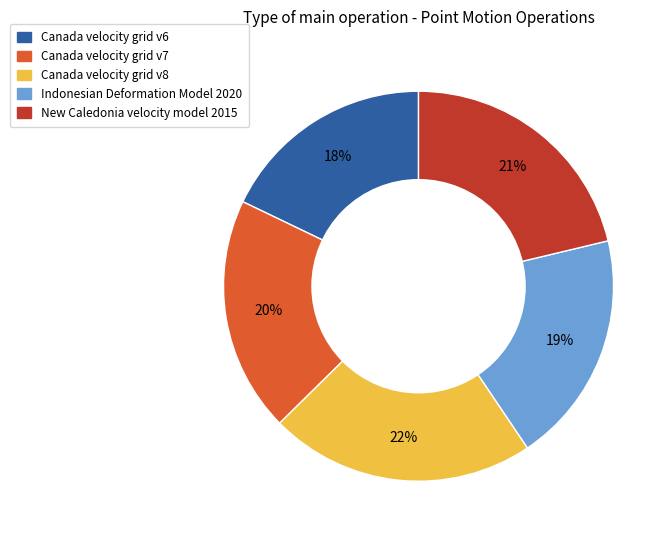

Does Canada velocity grid v7 represent more than half of the total?

No